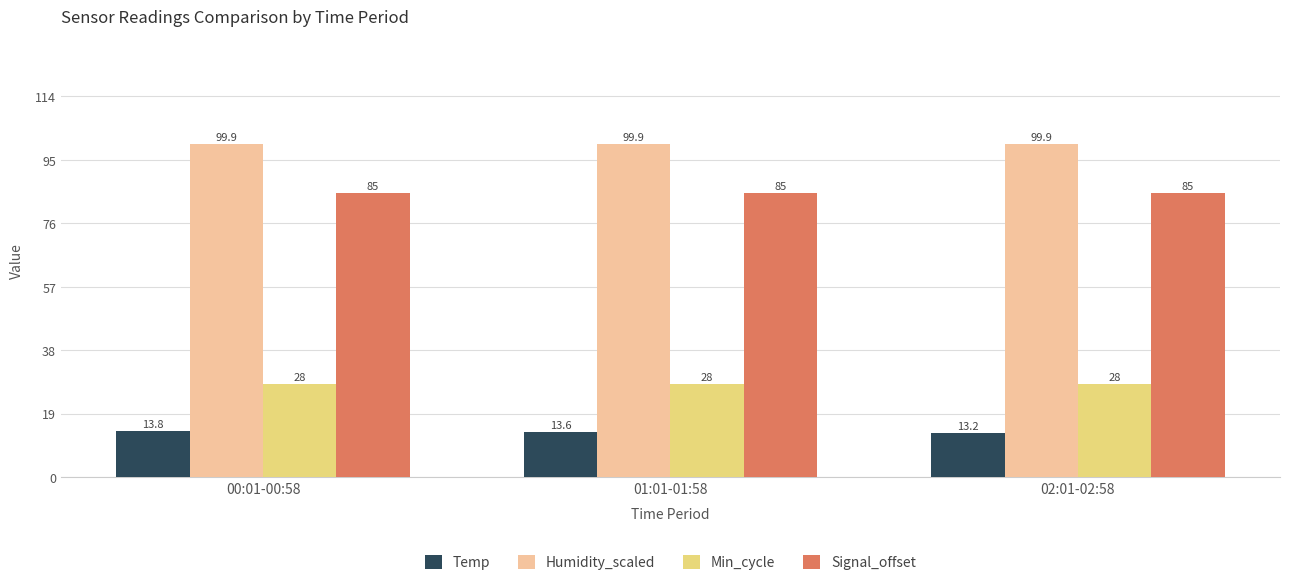

Count the number of data series in this chart.

4